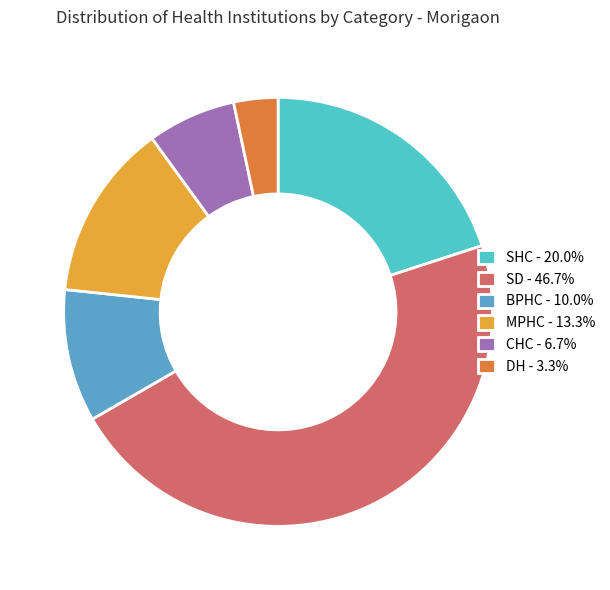

Count the number of slices in the pie.

6